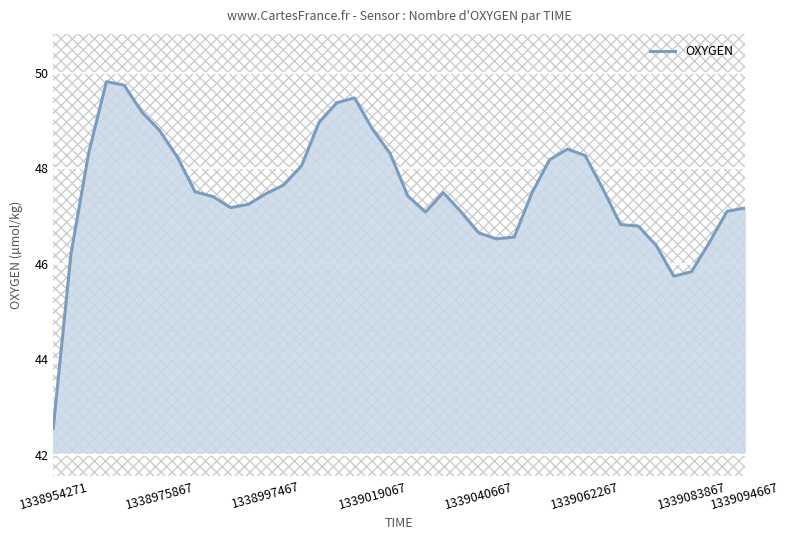

Does the chart have visible grid lines?

Yes